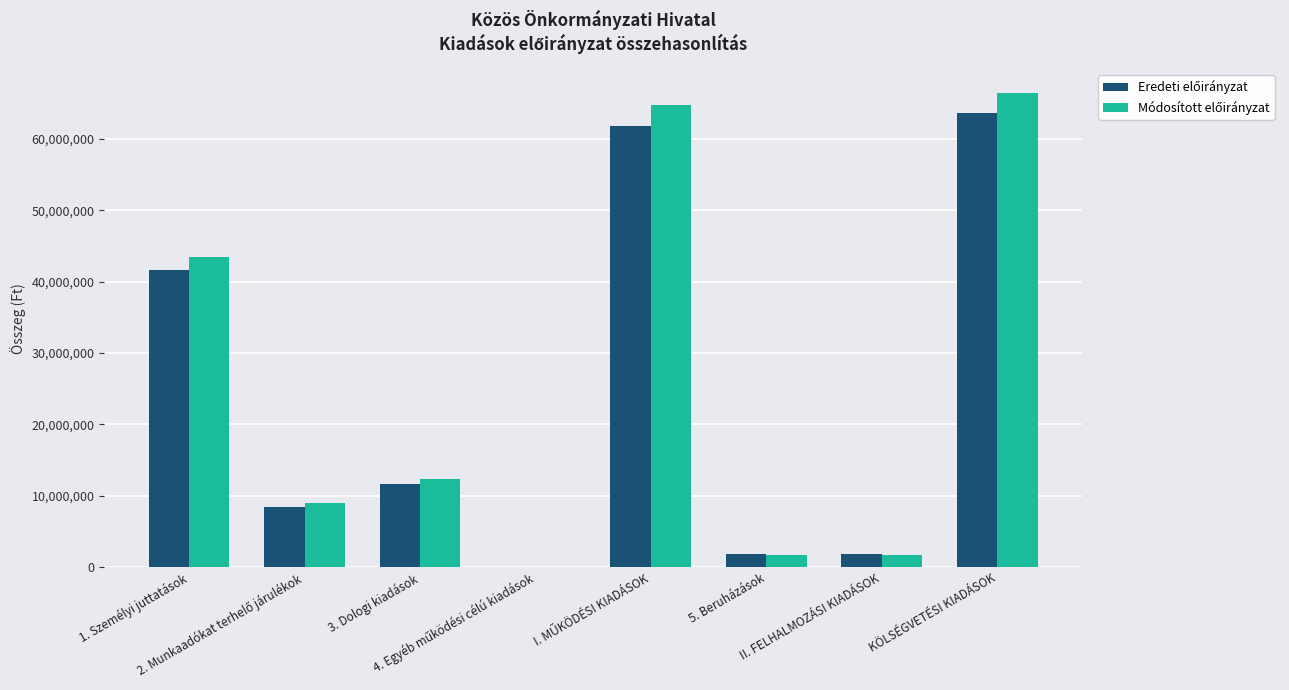

What is the greatest value displayed?

66428000